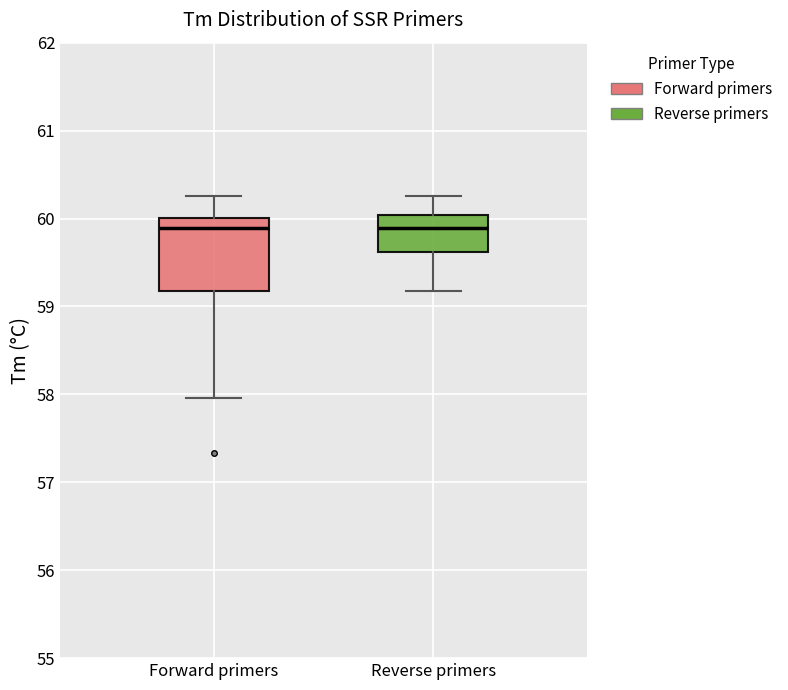

Reading left to right, transcribe this box plot: for each box, give where its median line is, the range the box spans, and where its two whiskers end, as read against the y-axis. The values are not printed on the chart, so give them approximately, as read against the axis.

Forward primers: median 59.9, box 59.2 to 60.0, whiskers 58.0 to 60.3
Reverse primers: median 59.9, box 59.6 to 60.0, whiskers 59.2 to 60.3